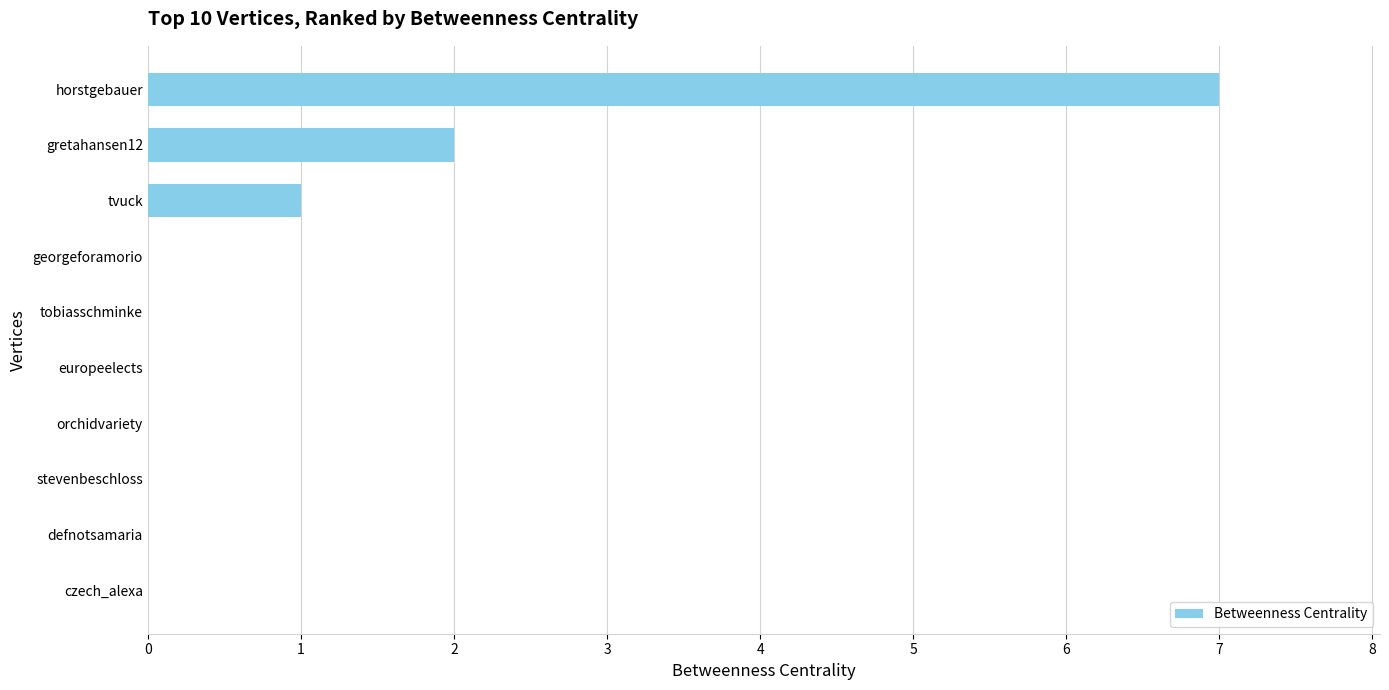

At which label is the value closest to 3?

gretahansen12